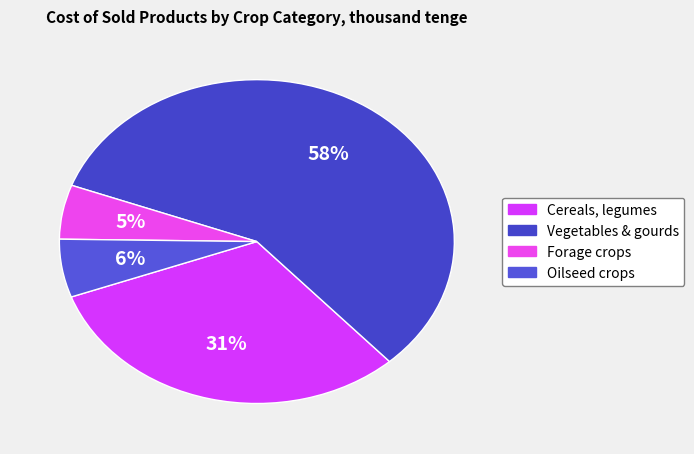

True or false: Oilseed crops accounts for 6% of the total.

True